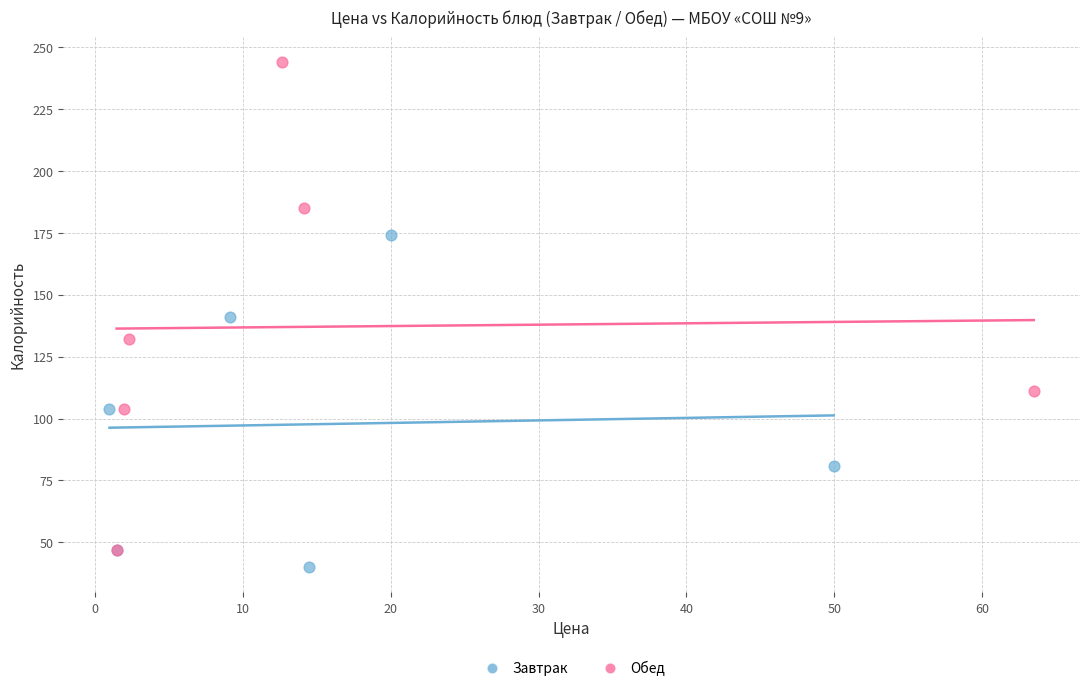

Which series reaches the minimum Y coordinate?

Завтрак